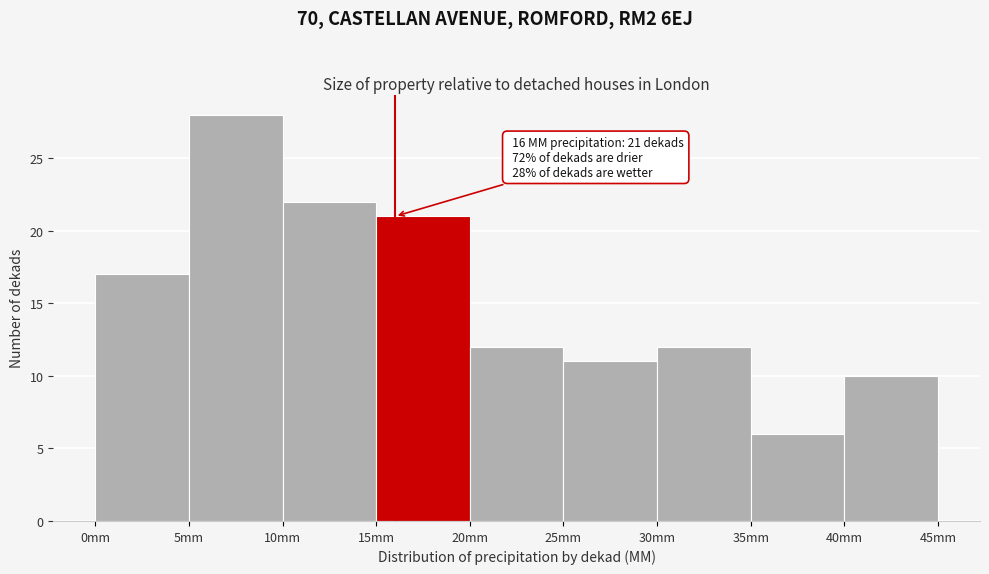

Over which range of the x-axis is the bar tallest?

5 to 10